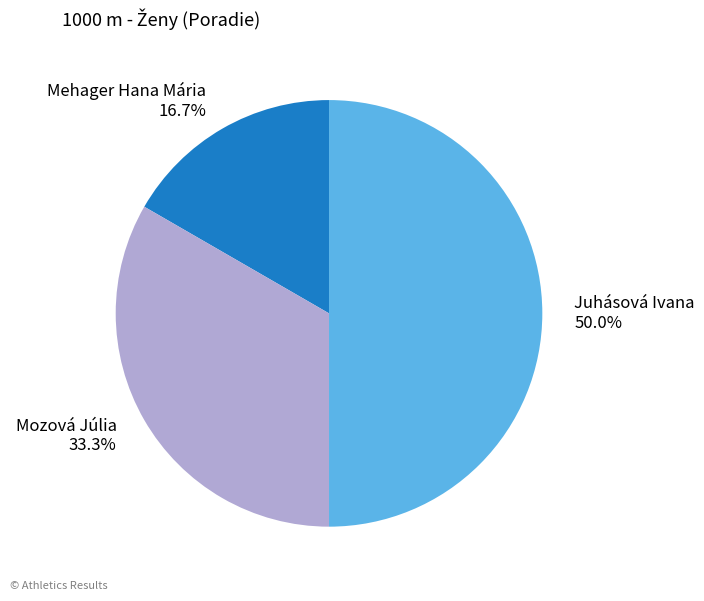

Approximately how many times larger is the value at Mozová Júlia compared to Mehager Hana Mária?

2.0